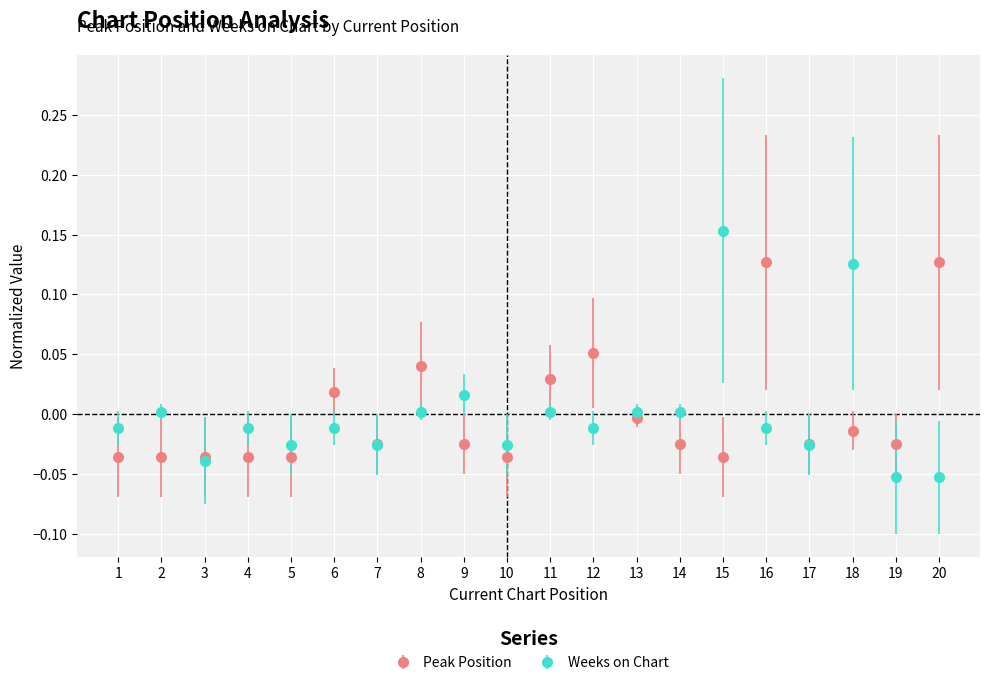

How many negative values does the Weeks on Chart series have?

12